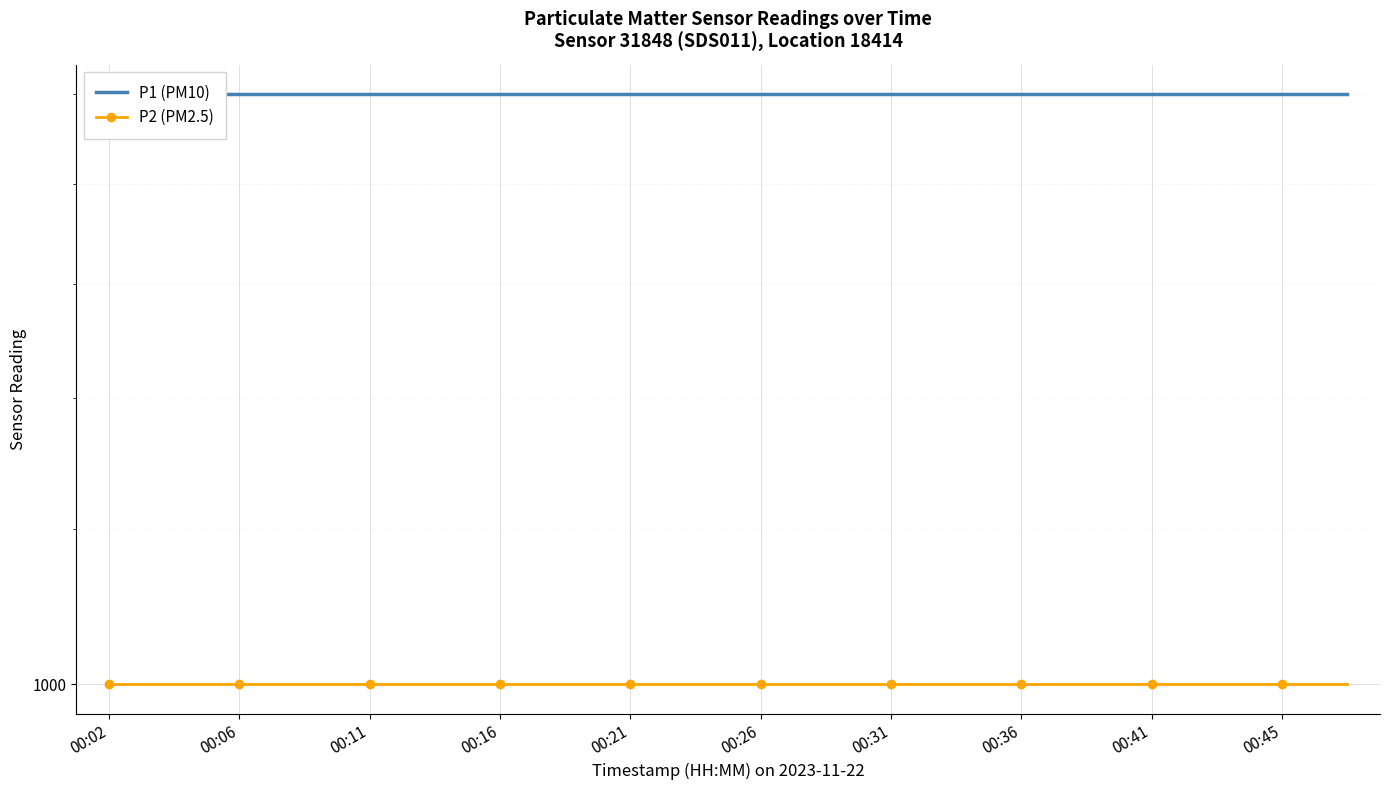

Is it true that P1 (PM10) equals 1999.9 at 00:41?

True